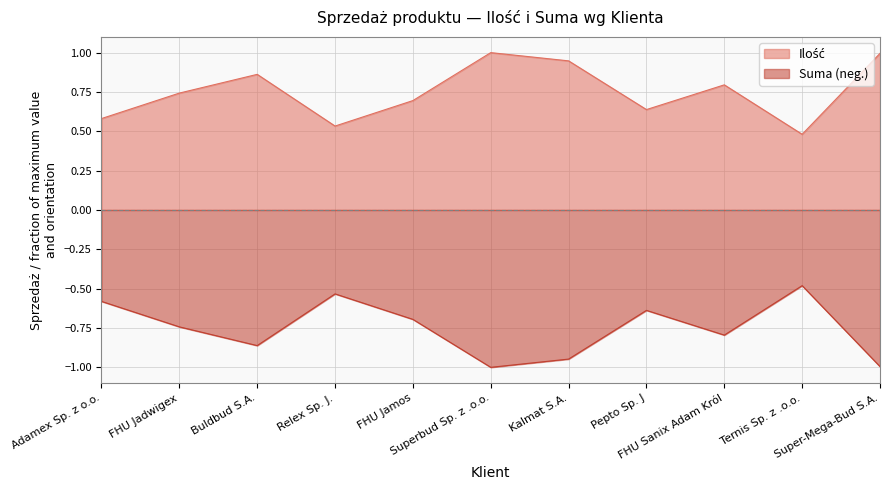

What position from the right is Super-Mega-Bud S.A.?

1